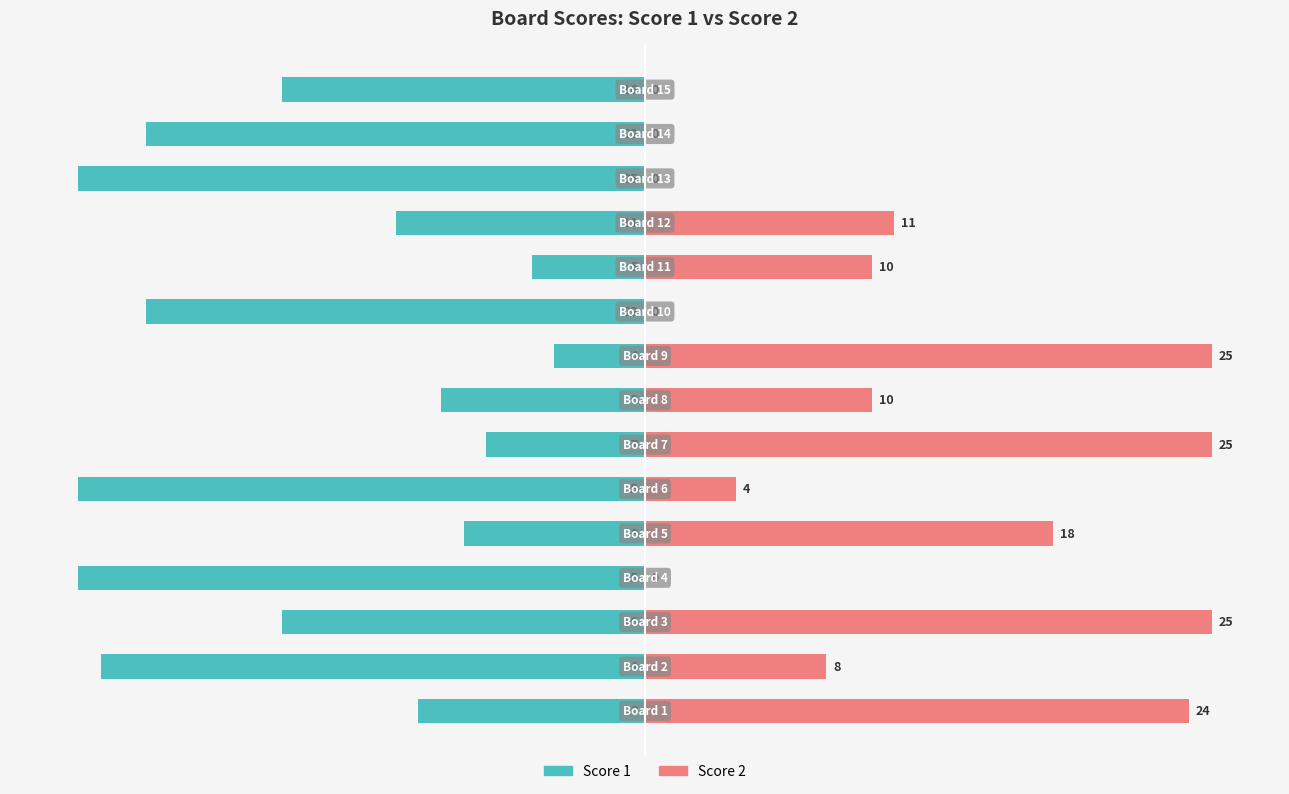

Rank the series by their maximum value, from lowest to highest.

Score 1, Score 2